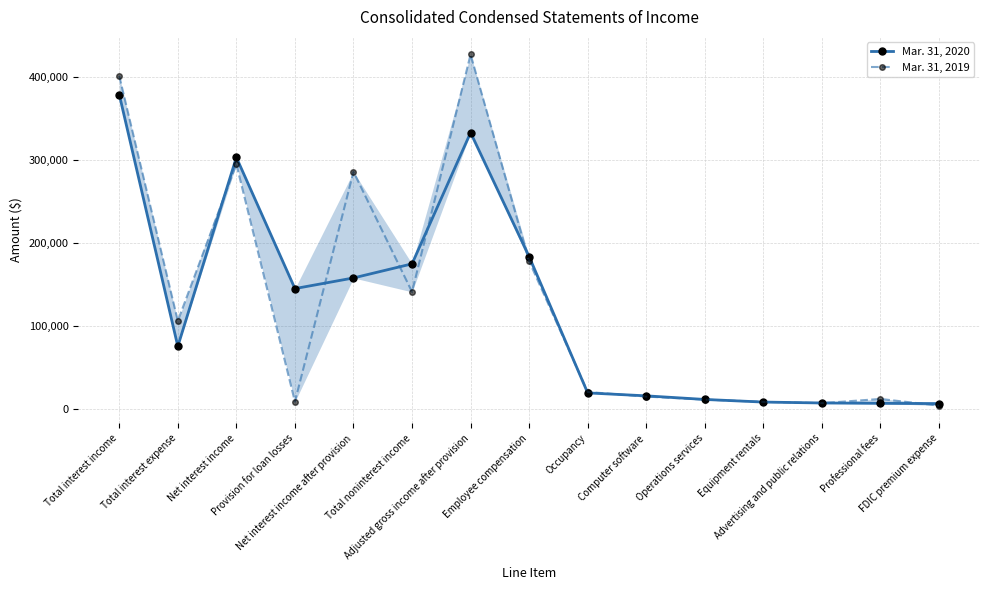

Which series changed the most between Total interest income and FDIC premium expense?

Mar. 31, 2019